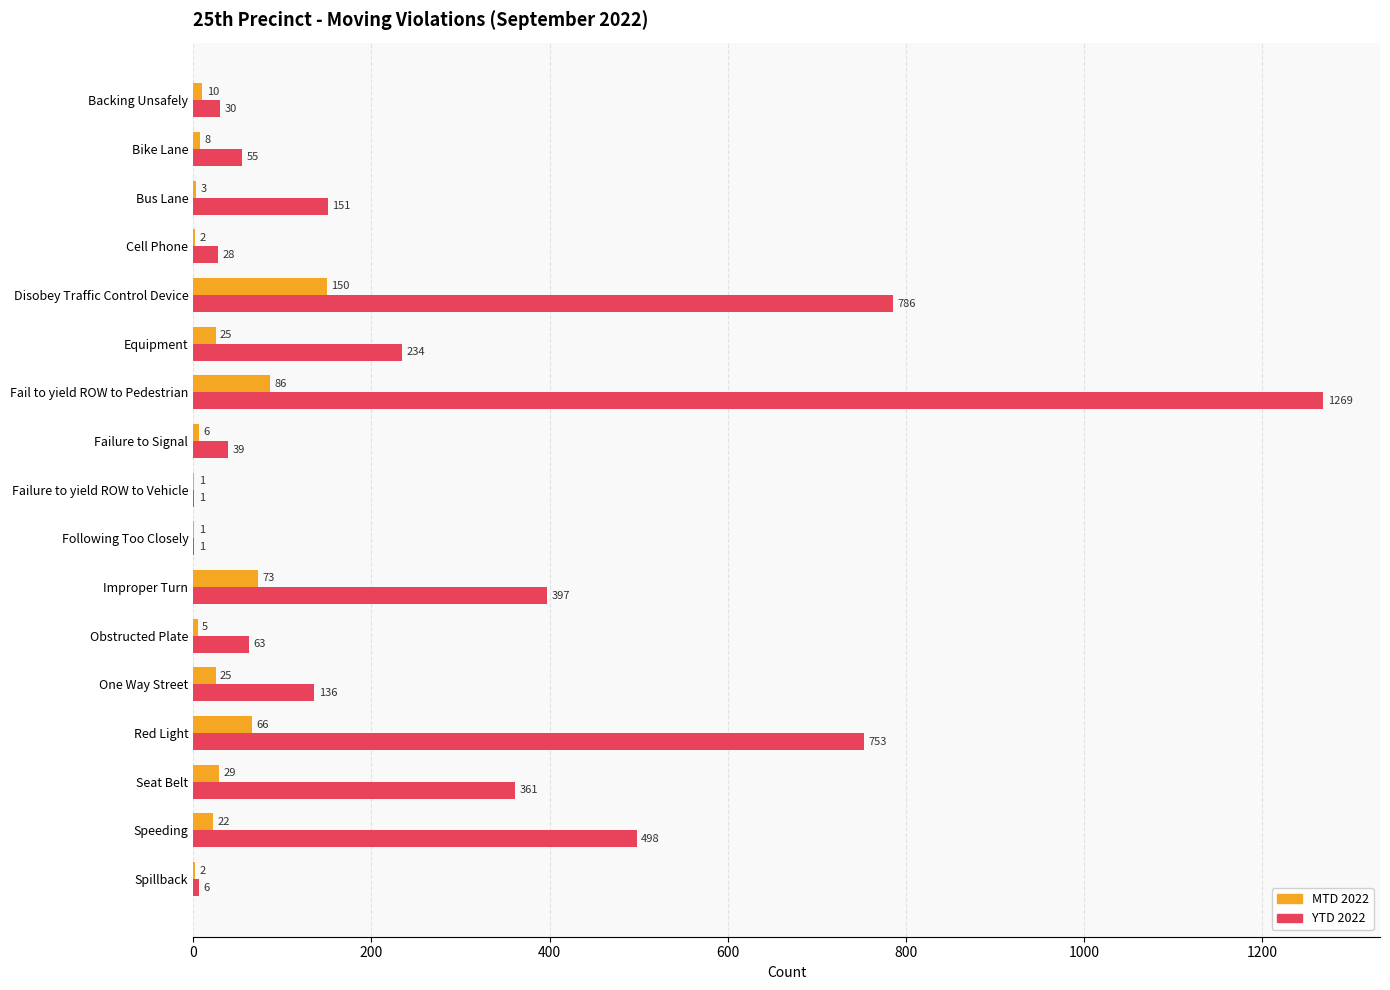

What is the sum of all MTD 2022 values?

514